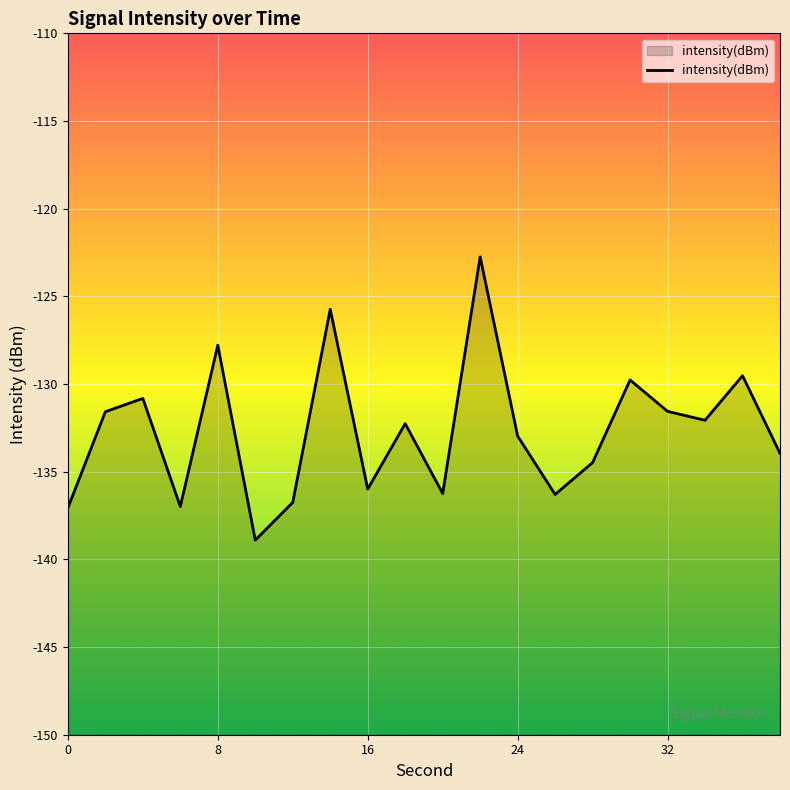

Count the number of data series in this chart.

1